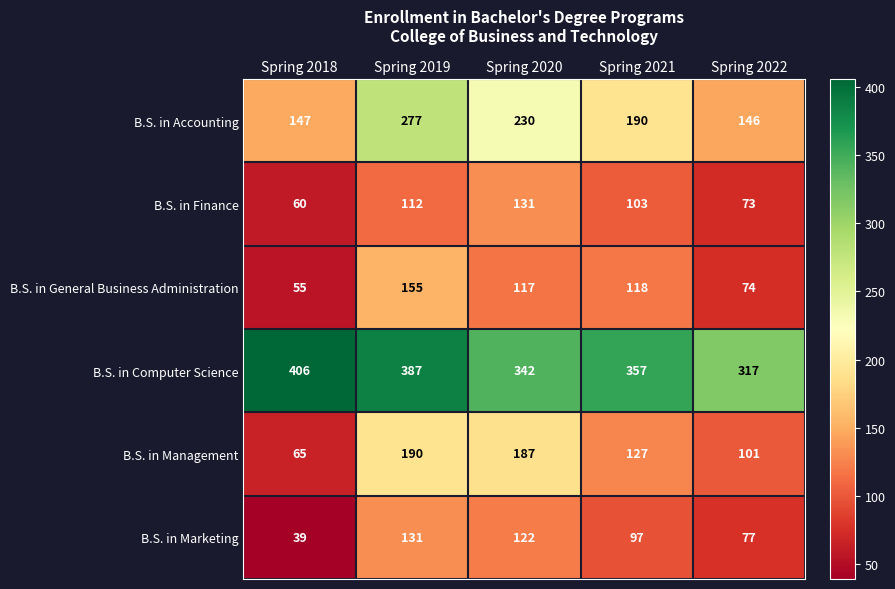

True or false: B.S. in Finance has a value of 73 at Spring 2022.

True